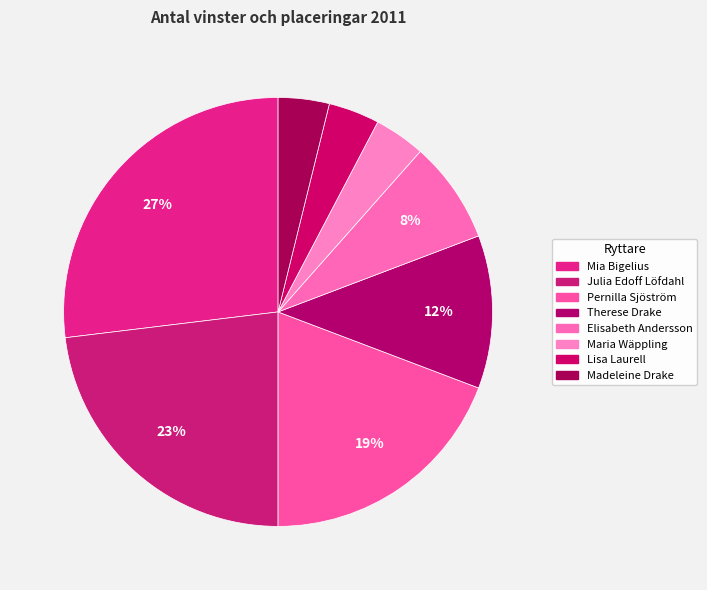

Is Pernilla Sjöström the majority of the pie?

No